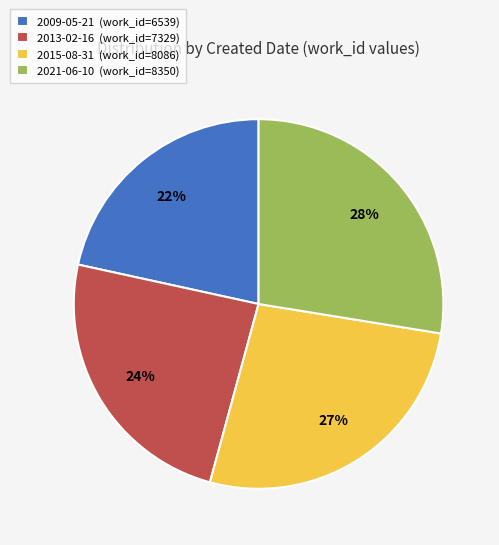

To the nearest percent, what percentage of the pie is 2021-06-10?

28%